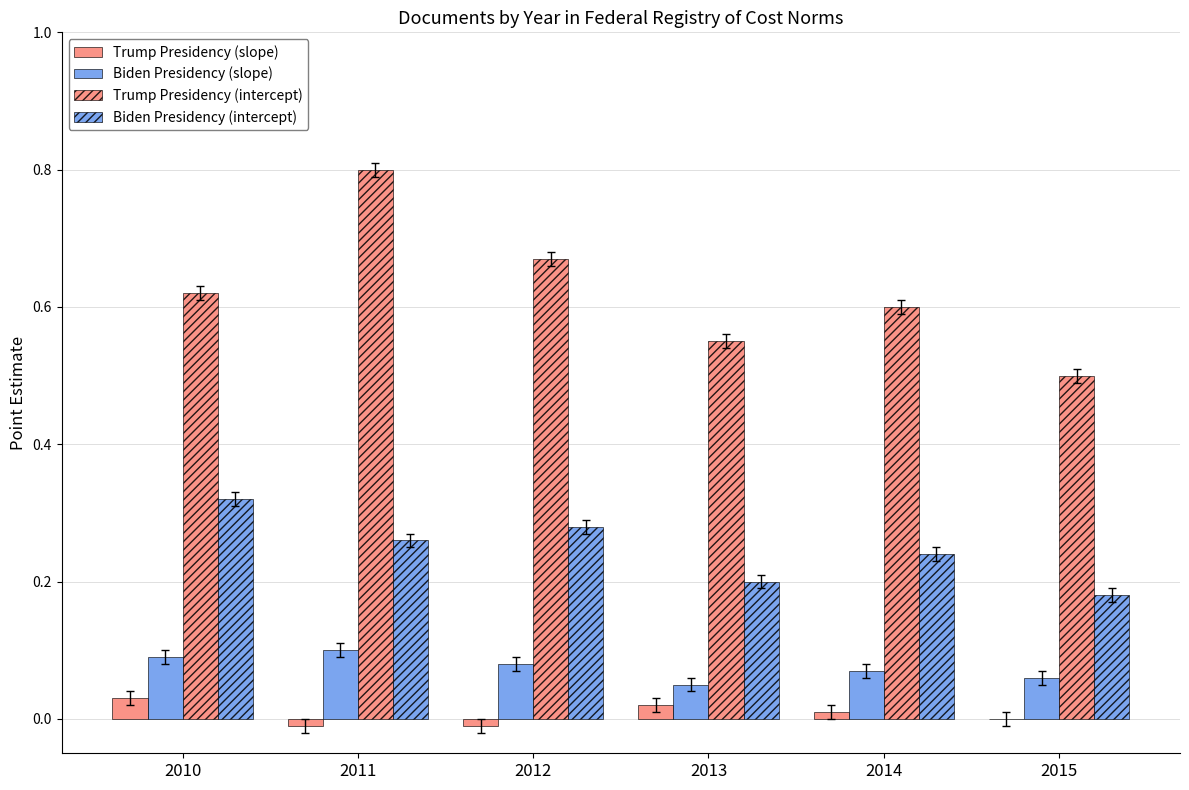

Is it true that Biden Presidency (intercept) equals 0.2 at 2011?

False